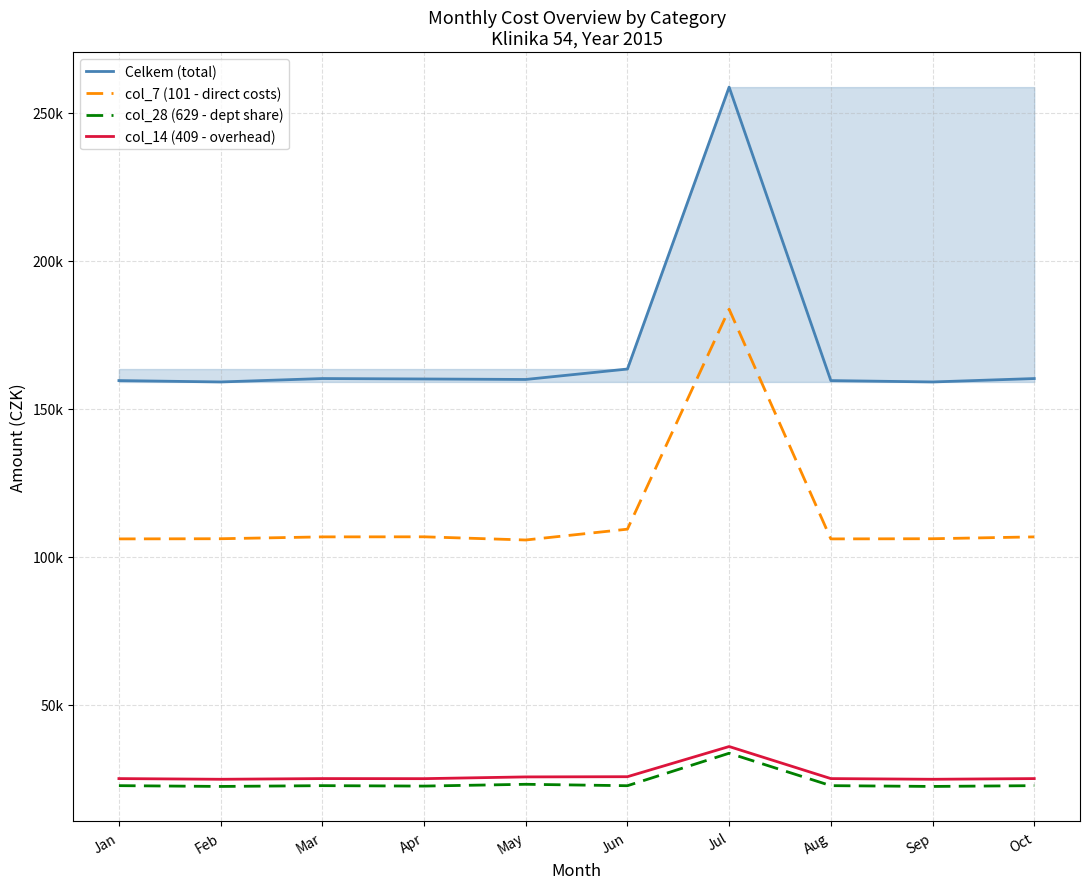

What are all the series names shown in the legend?

Celkem (total), col_7 (101 - direct costs), col_28 (629 - dept share), col_14 (409 - overhead)